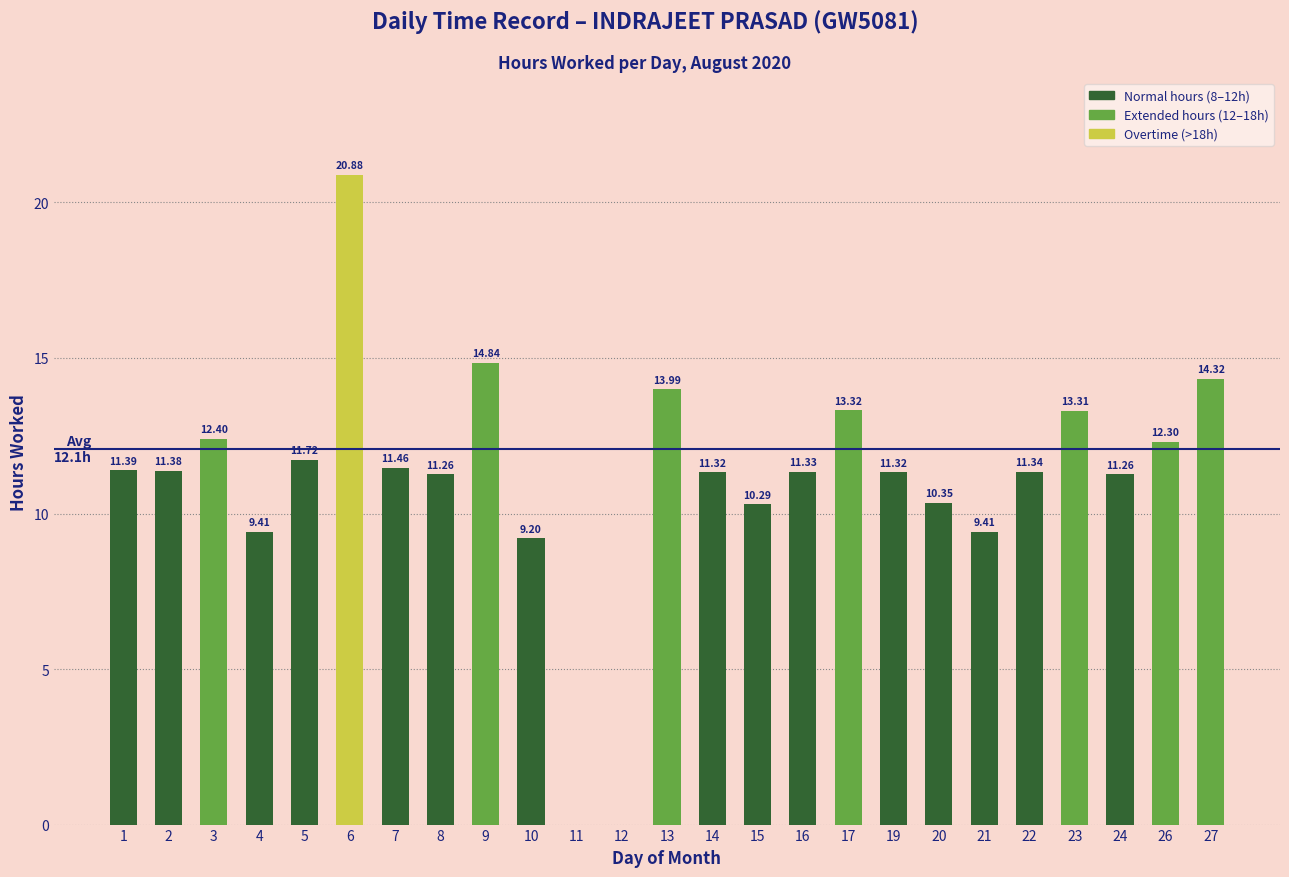

The chart shows a value of 3.7 at 23. True or false?

False